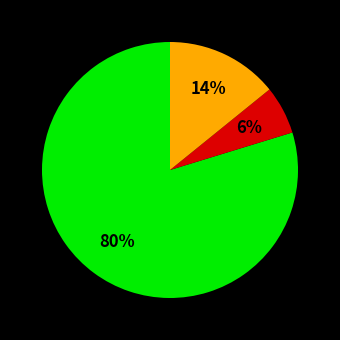

To the nearest percent, what is the difference between the largest and smallest slice percentages?

74%